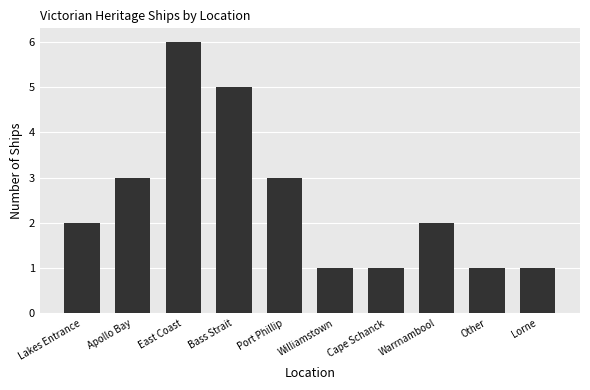

What is the value of the 1st bar from the left?

2